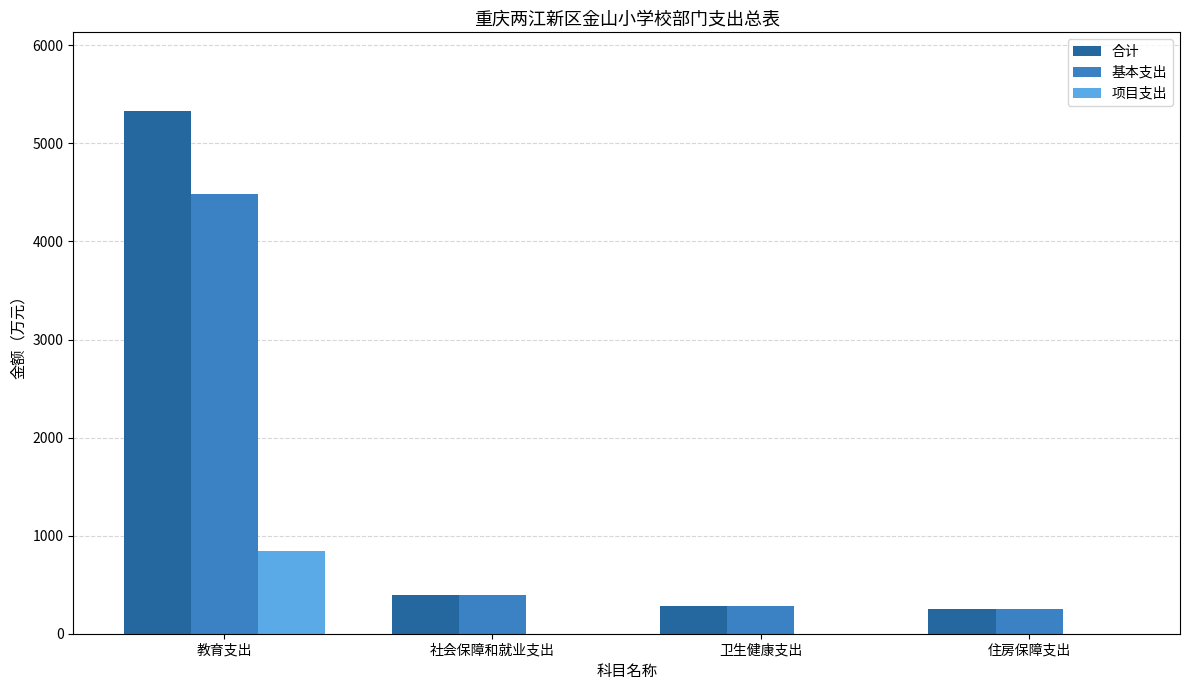

Reading right to left, transcribe all the data shown in this chart.

合计: 住房保障支出=255.2	卫生健康支出=281.1	社会保障和就业支出=398.4	教育支出=5332.6
基本支出: 住房保障支出=255.2	卫生健康支出=281.1	社会保障和就业支出=398.4	教育支出=4487.8
项目支出: 住房保障支出=0.0	卫生健康支出=0.0	社会保障和就业支出=0.0	教育支出=844.8